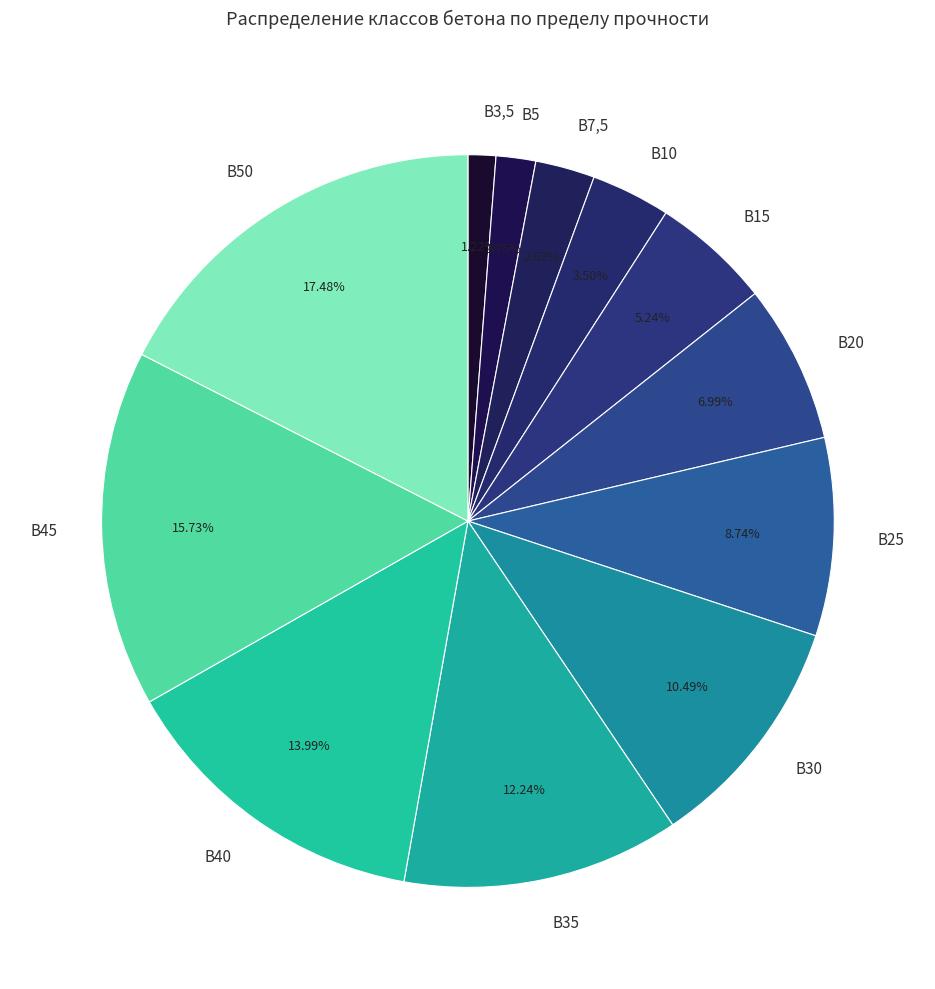

To the nearest percent, what percentage of the pie is В20?

7%